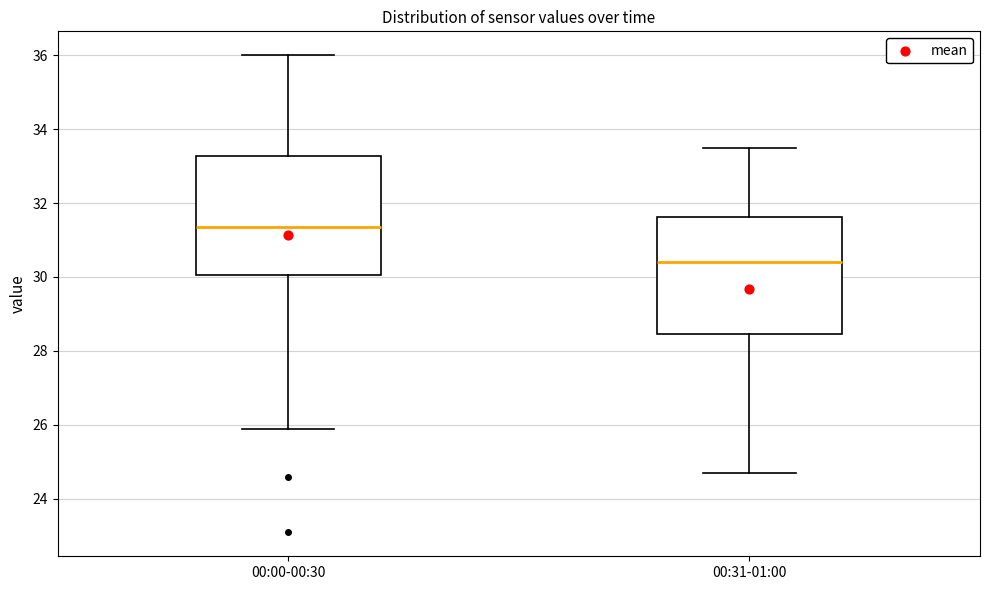

Reading left to right, transcribe this box plot: for each box, give where its median line is, the range the box spans, and where its two whiskers end, as read against the y-axis. The values are not printed on the chart, so give them approximately, as read against the axis.

00:00-00:30: median 31.4, box 30.0 to 33.2, whiskers 26.0 to 36.0
00:31-01:00: median 30.4, box 28.4 to 31.6, whiskers 24.8 to 33.6